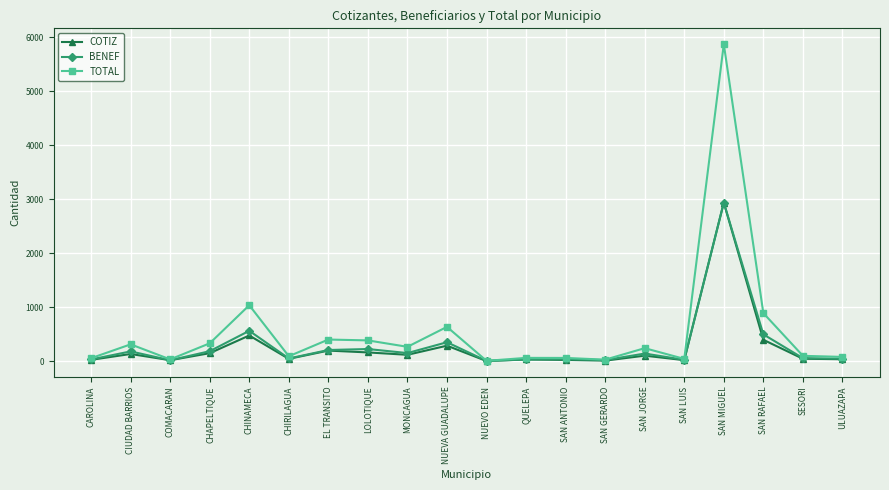

The BENEF series shows 816 at CHINAMECA. True or false?

False